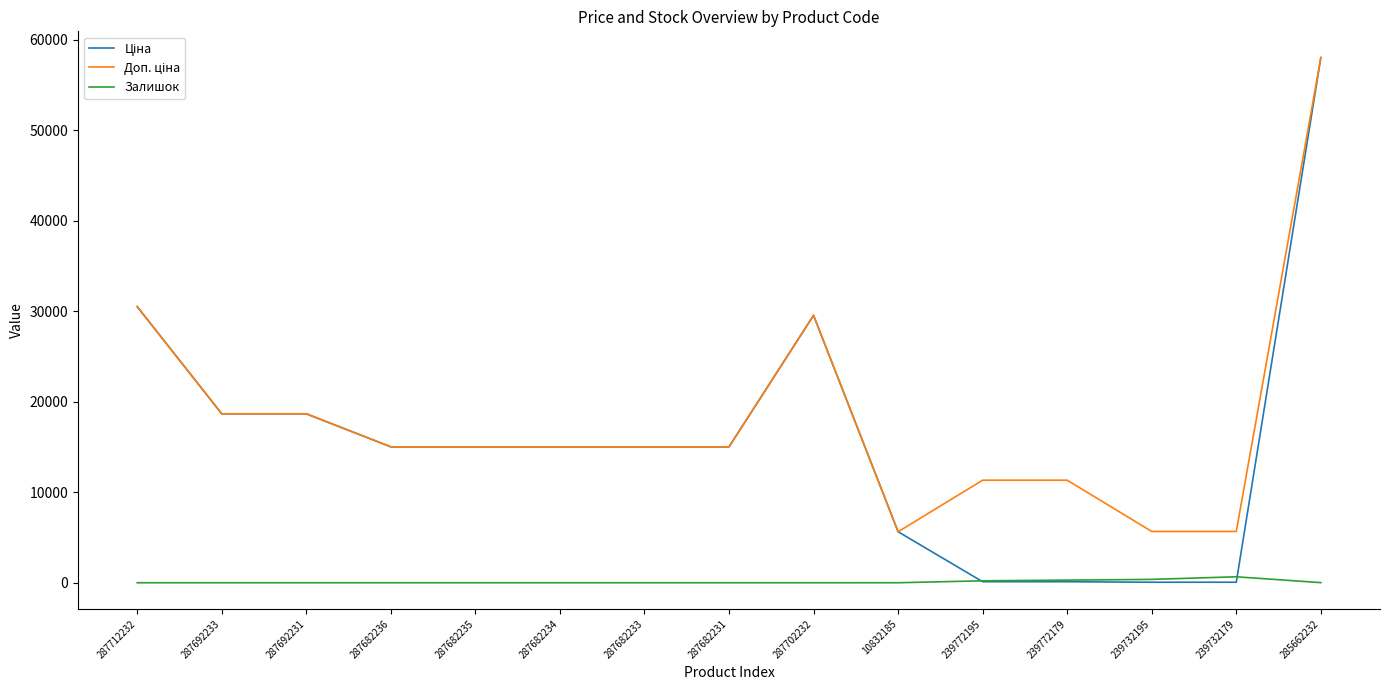

At which category is the sum across all series the highest?

285662232